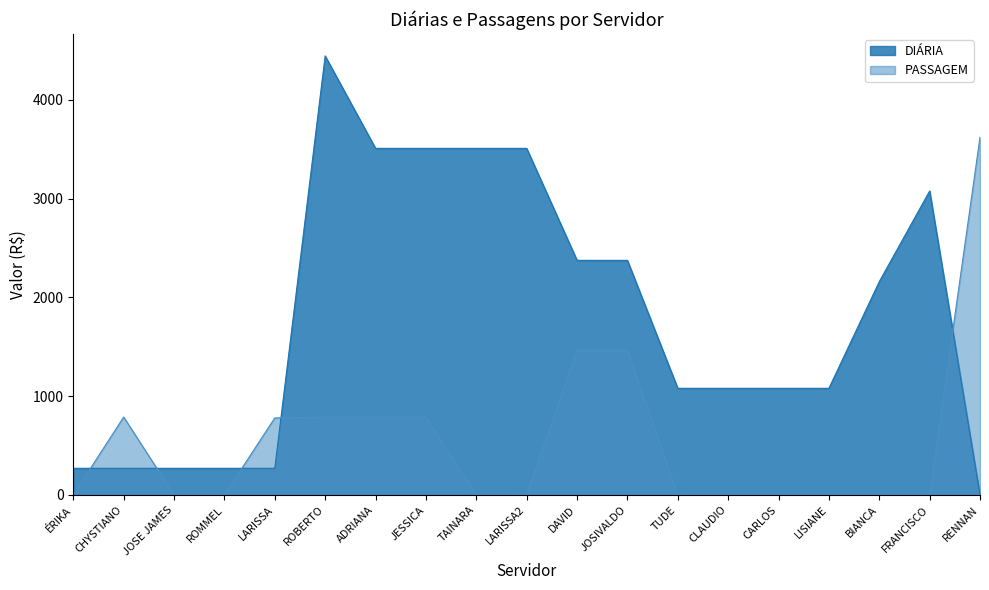

Which label corresponds to the smallest value in the chart?

RENNAN